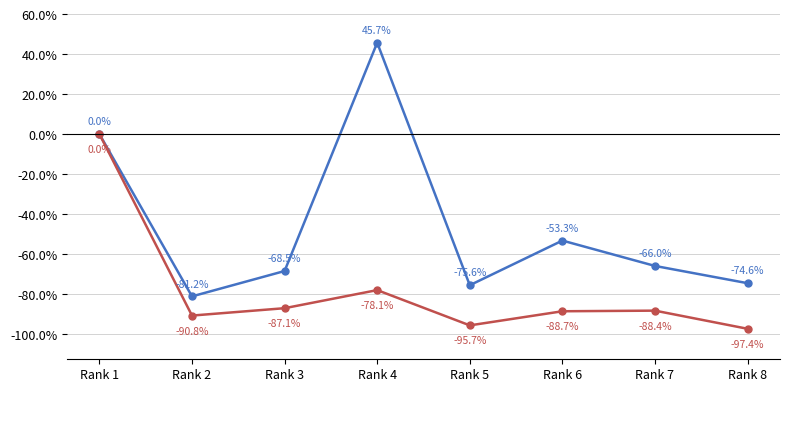

What is the spread (max minus min) of values at Rank 7?

22.4